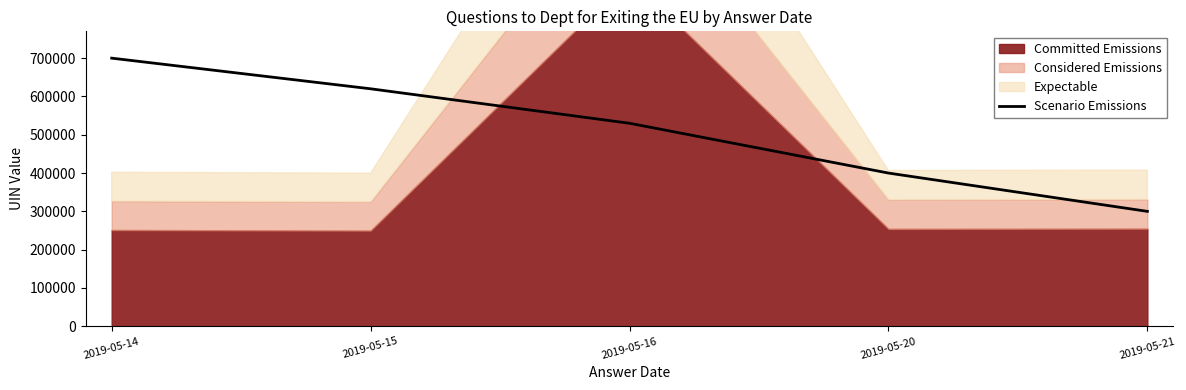

What is the minimum value for Scenario Emissions?

300000